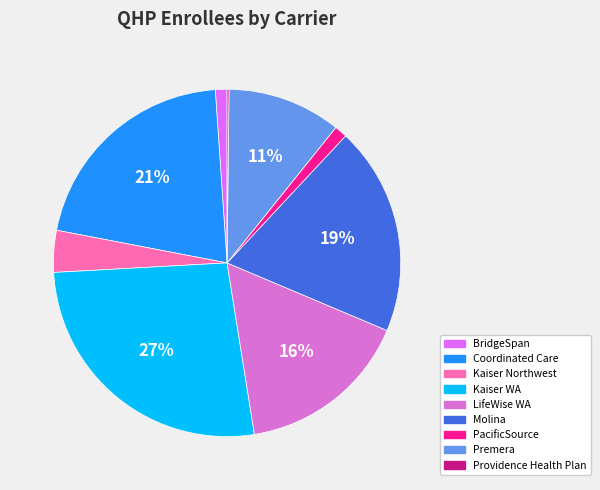

True or false: Coordinated Care accounts for 15% of the total.

False